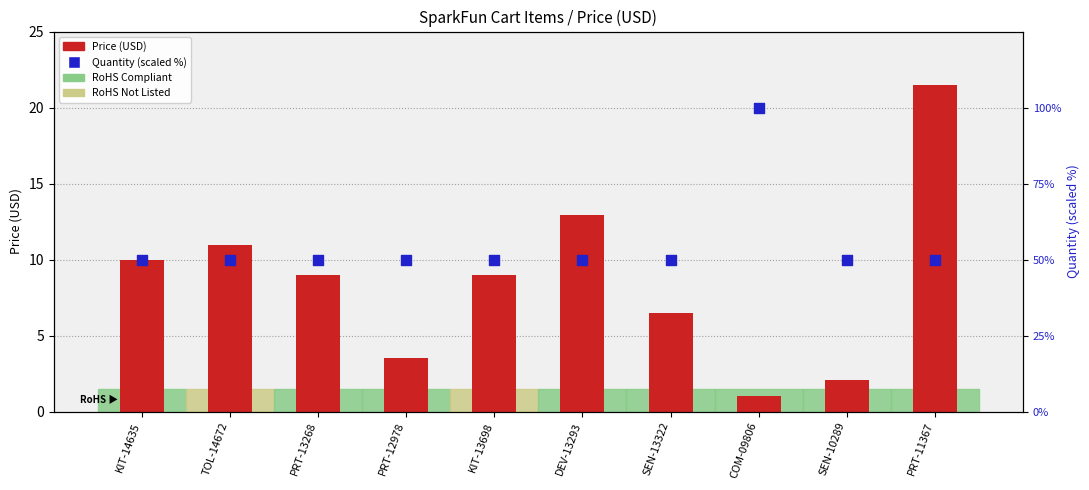

At which category is the sum across all series the highest?

COM-09806